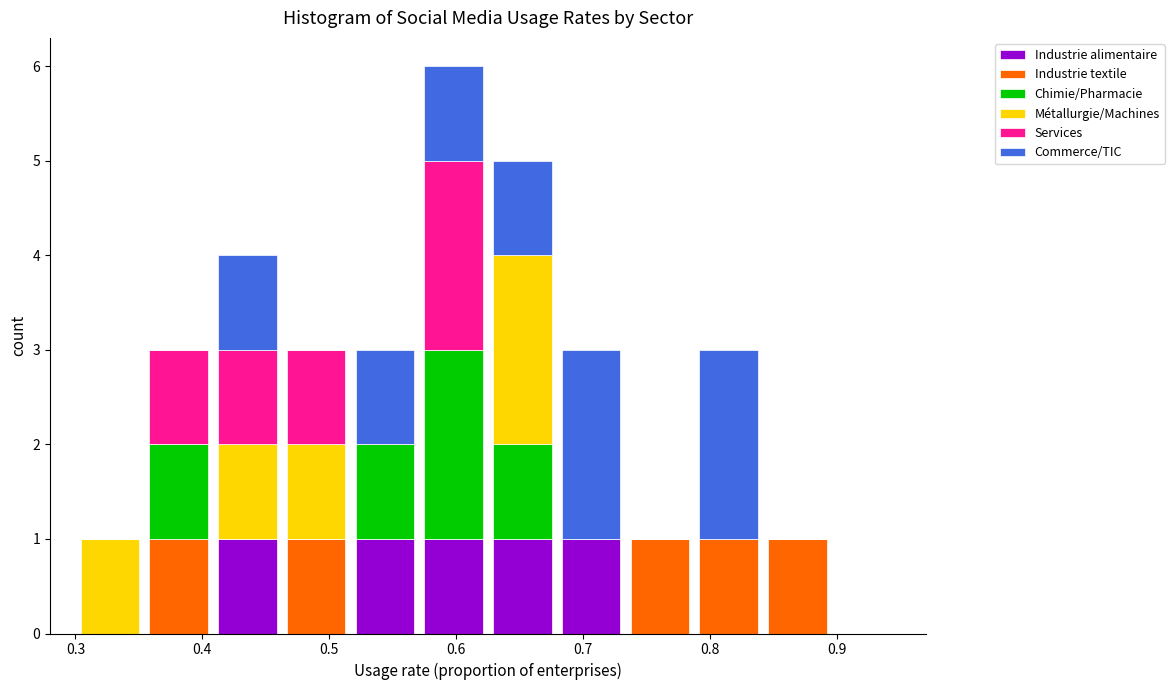

Which range on the x-axis has the tallest stacked bar (by total height)?

0.57 to 0.63